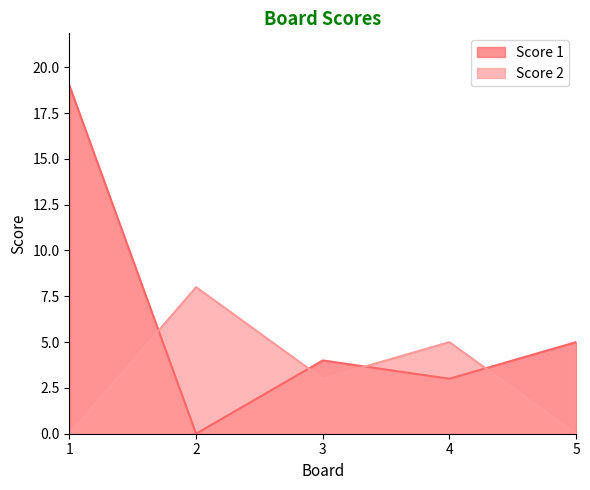

What are all the series names shown in the legend?

Score 1, Score 2